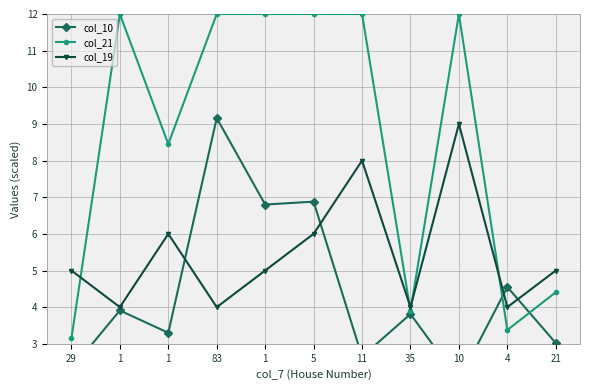

What are all the series names shown in the legend?

col_10, col_21, col_19